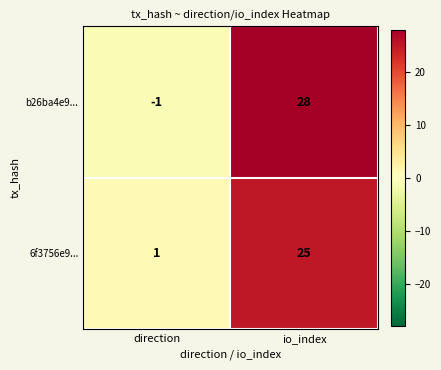

At which category is the sum across all series the highest?

io_index